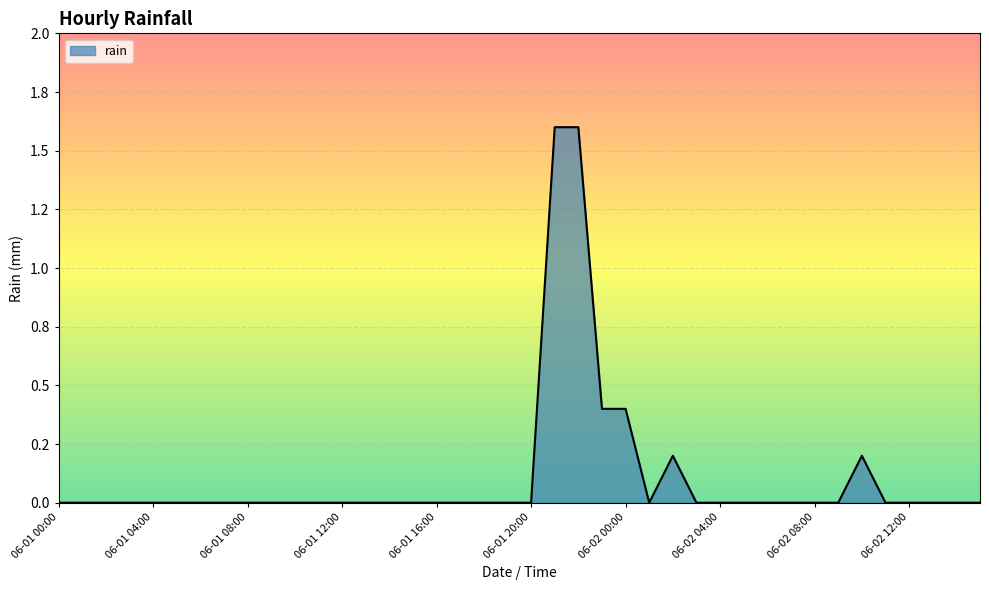

Where is the data nearest to the value 0?

06-01 00:00